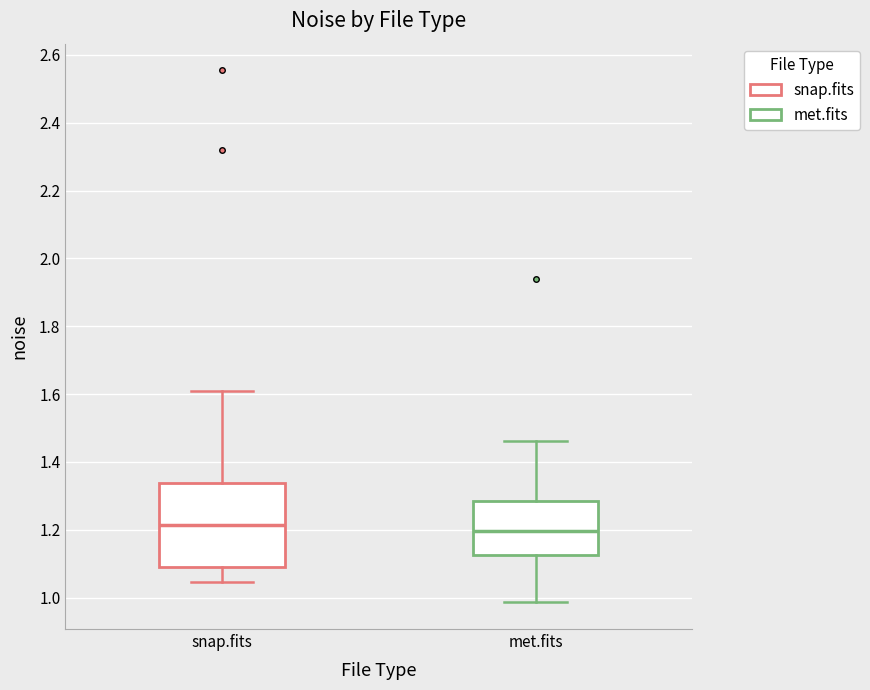

Which box is the tallest, from its lower edge to its upper edge?

snap.fits